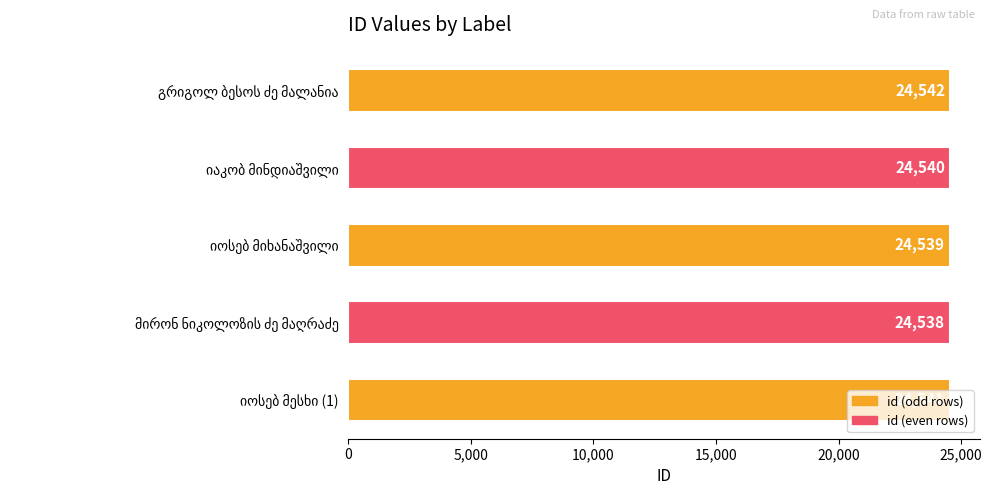

What is the difference between the maximum and minimum values?

4